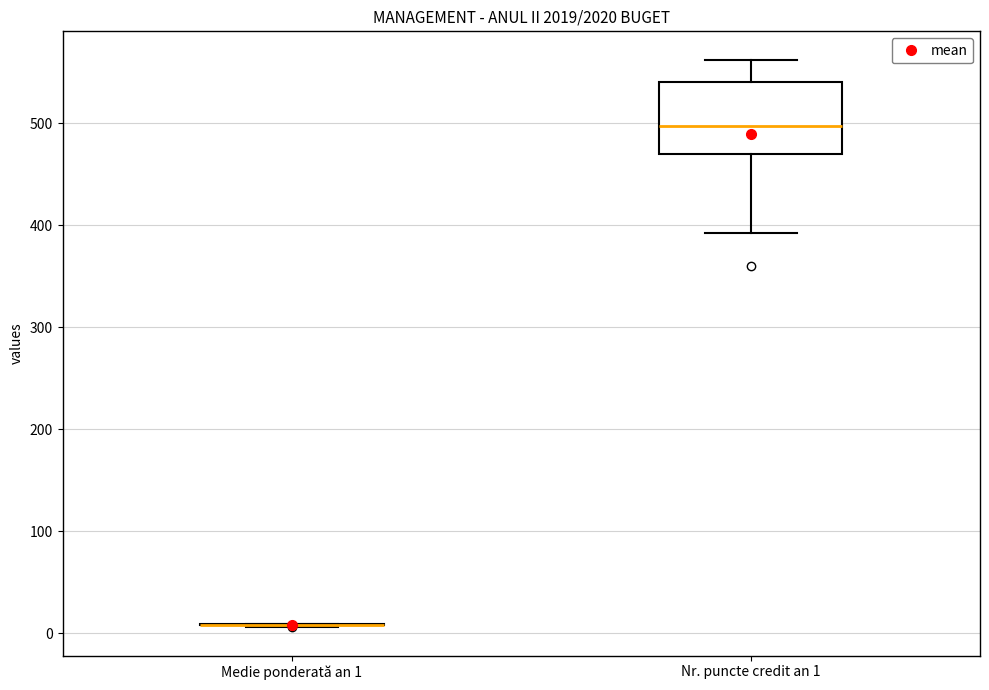

Reading left to right, read every box against the y-axis: the position of its median line, the range the box covers, and the ends of its whiskers. The values are not printed on the chart, so give them approximately, as read against the axis.

Medie ponderată an 1: box collapsed to a line at 10, whiskers 10 to 10
Nr. puncte credit an 1: median 500, box 470 to 540, whiskers 390 to 560